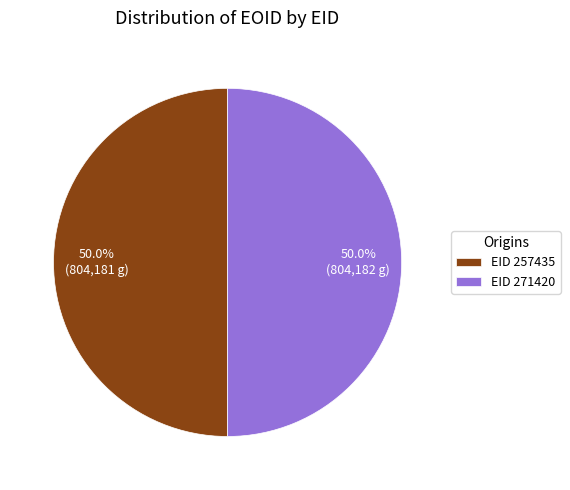

How much of the chart is everything except EID 271420?

50.0%